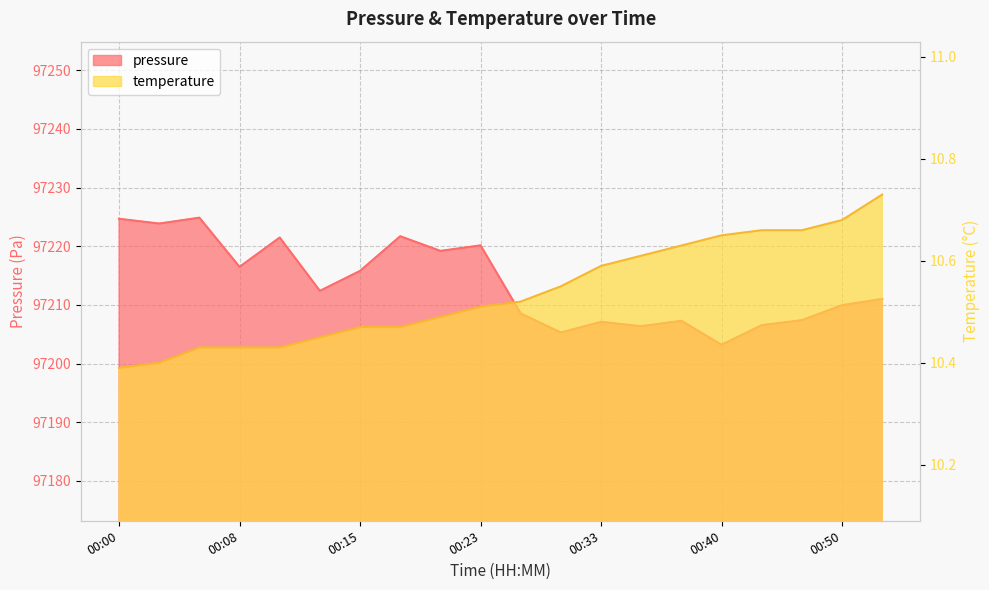

At which label is temperature closest to 10?

00:00